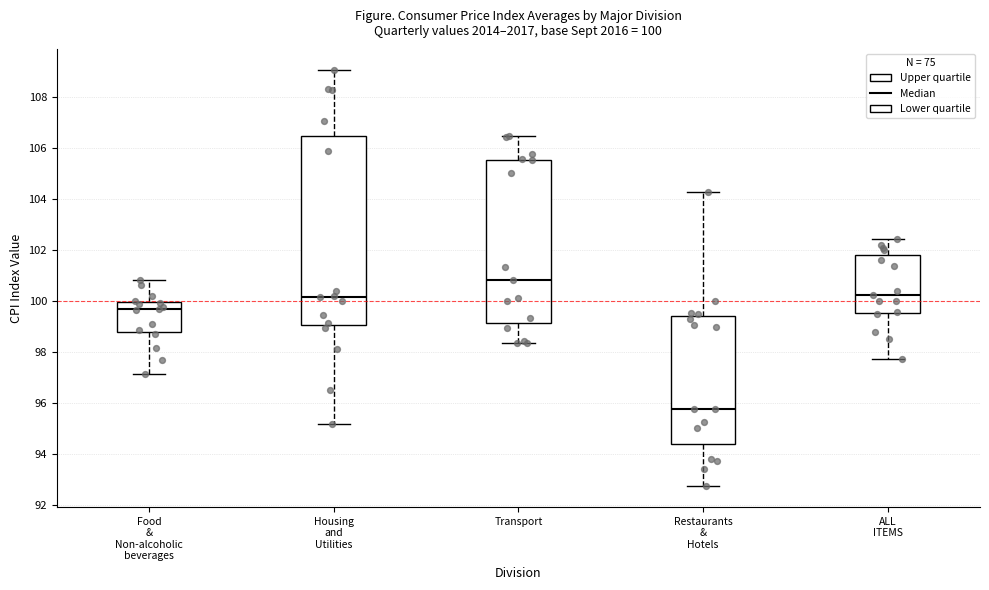

Which box's median line is the highest?

Transport